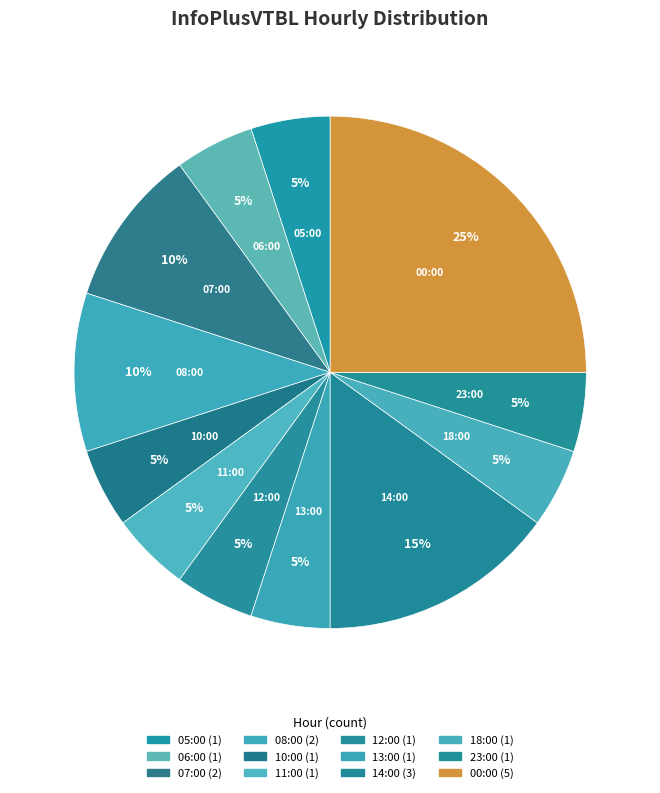

Does 11:00 account for over 50% of the chart?

No